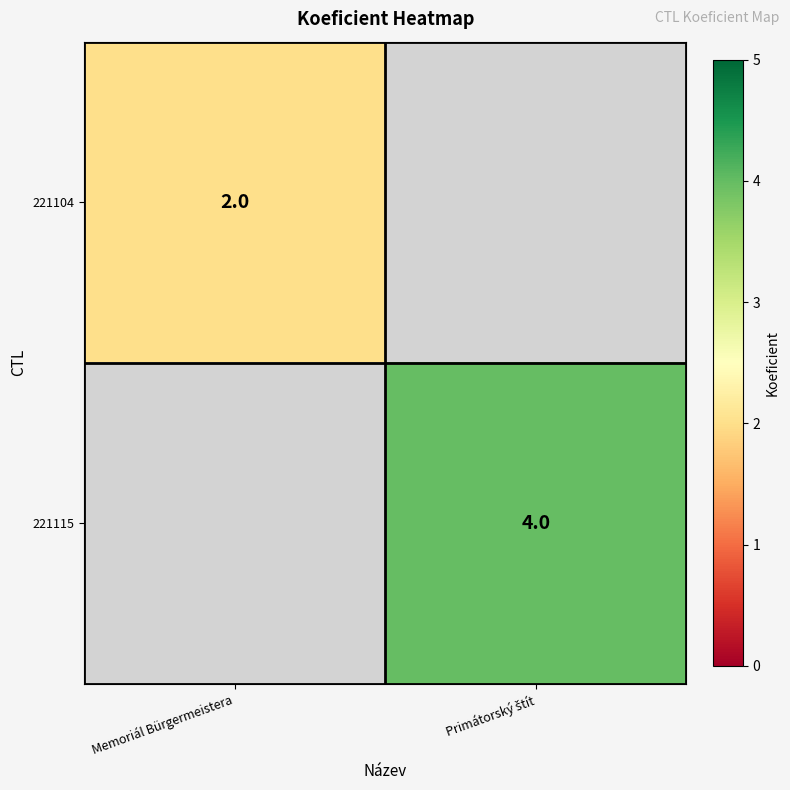

Is it true that 221104 equals 1 at Memoriál Bürgermeistera?

False